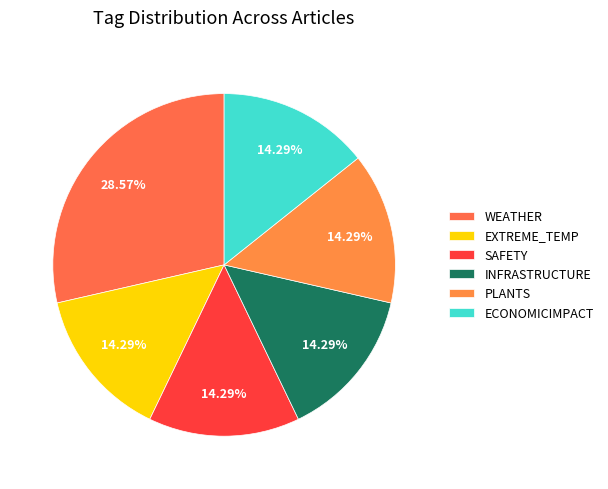

How many segments does this pie chart have?

6